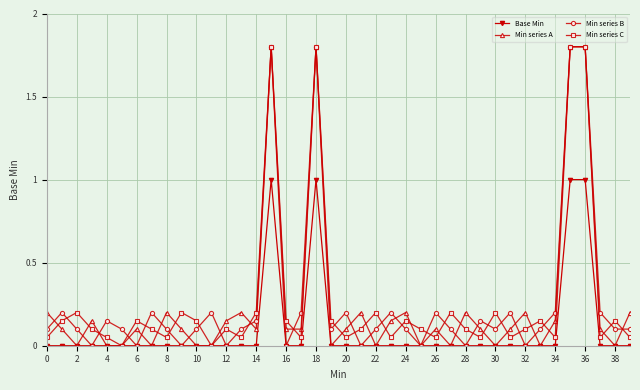

What is the value of the Min series B point at the 2nd from the left?

0.2